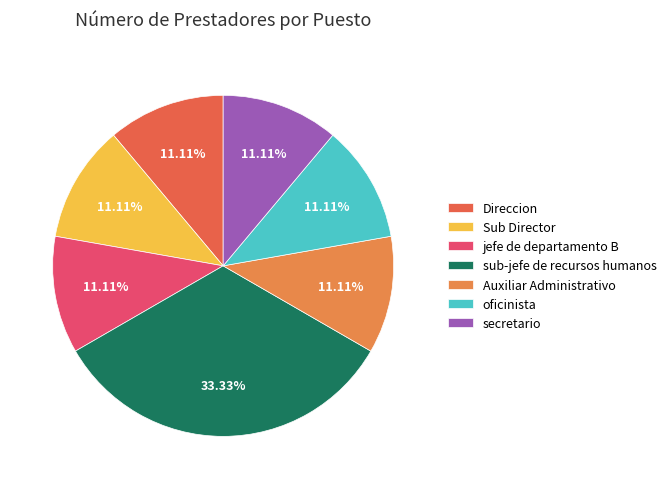

True or false: secretario accounts for 11% of the total.

True